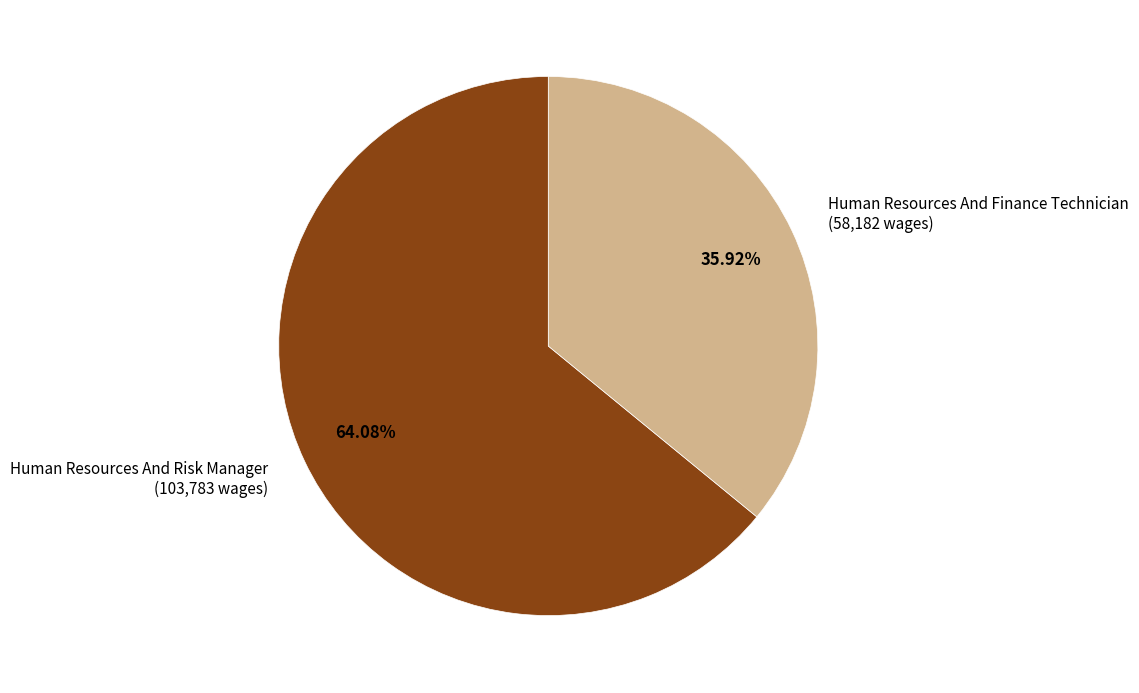

Approximately how many times larger is the value at Human Resources And Risk Manager compared to Human Resources And Finance Technician?

1.8